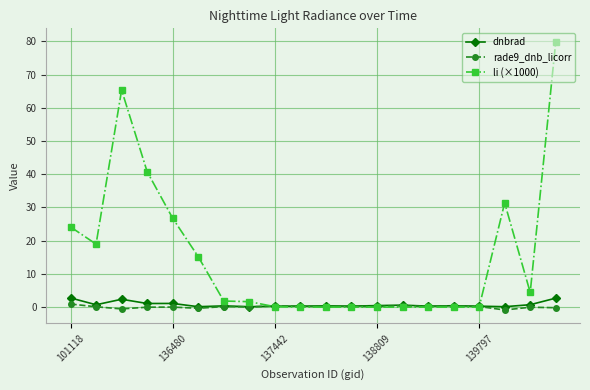

Which series has the largest total across all categories?

li (×1000)